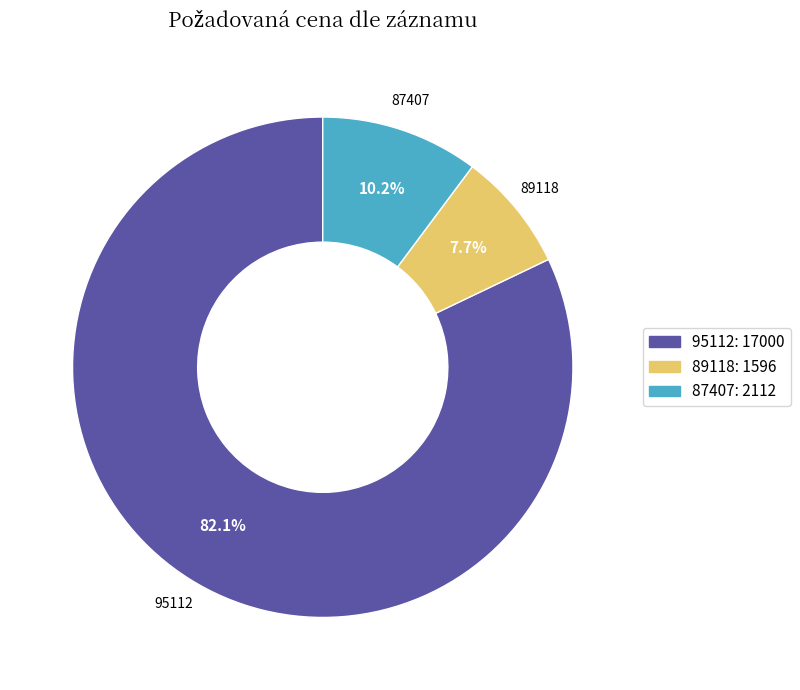

Approximately how many times larger is the value at 87407: 2112 compared to 89118: 1596?

1.3